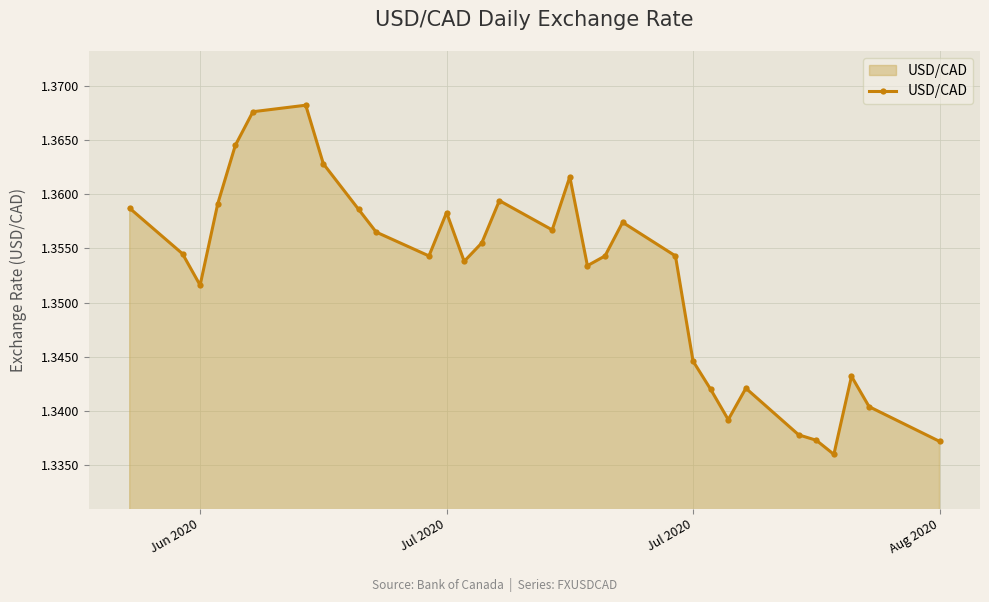

True or false: the data has more than 0 interior local peaks.

True